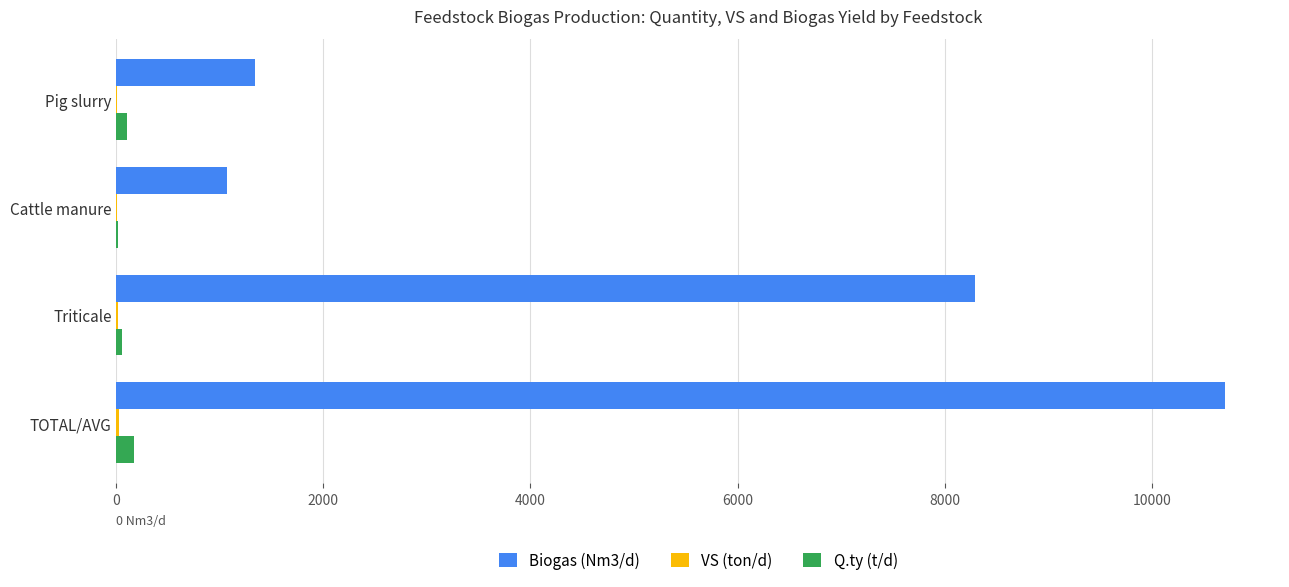

Which label corresponds to the largest value in the chart?

TOTAL/AVG